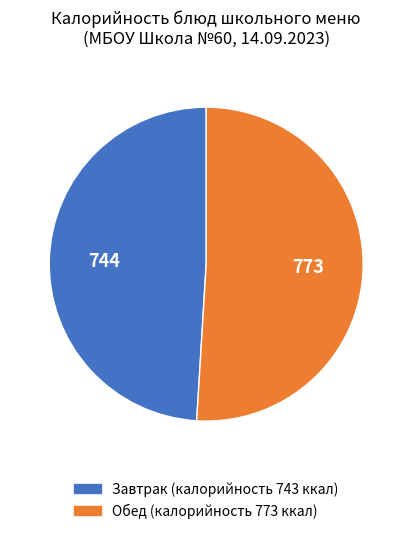

Is there any slice that represents more than half of the pie?

Yes